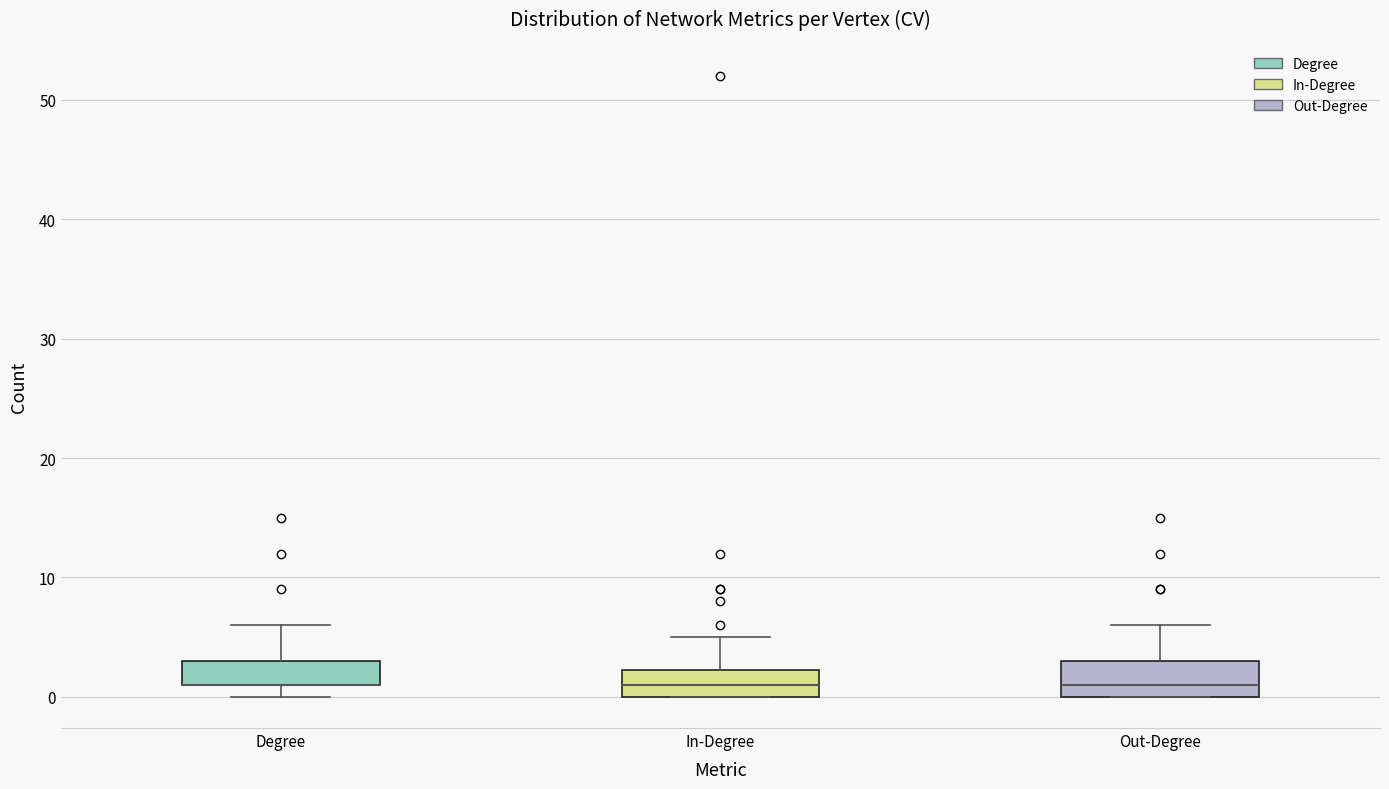

Reading left to right, read every box against the y-axis: the position of its median line, the range the box covers, and the ends of its whiskers. The values are not printed on the chart, so give them approximately, as read against the axis.

Degree: median 1 (drawn on the box's lower edge), box 1 to 3, whiskers 0 to 6
In-Degree: median 1, box 0 to 2, whiskers 0 to 5
Out-Degree: median 1, box 0 to 3, whiskers 0 to 6